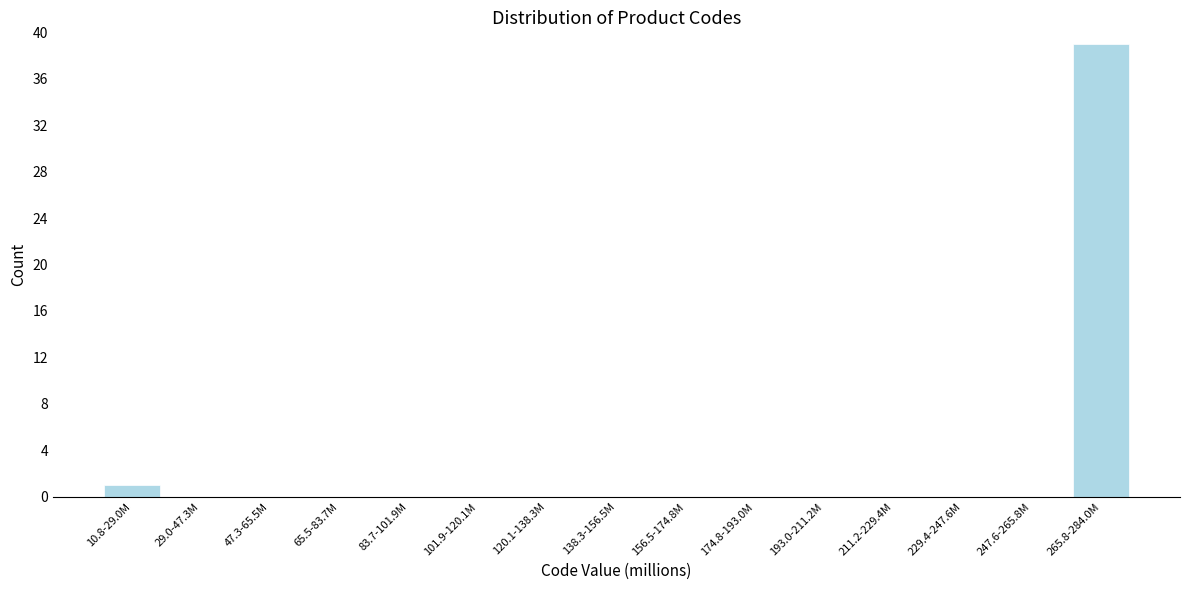

Reading right to left, list all the values displayed in this chart.

265.8-284.0M=39	247.6-265.8M=0	229.4-247.6M=0	211.2-229.4M=0	193.0-211.2M=0	174.8-193.0M=0	156.5-174.8M=0	138.3-156.5M=0	120.1-138.3M=0	101.9-120.1M=0	83.7-101.9M=0	65.5-83.7M=0	47.3-65.5M=0	29.0-47.3M=0	10.8-29.0M=1